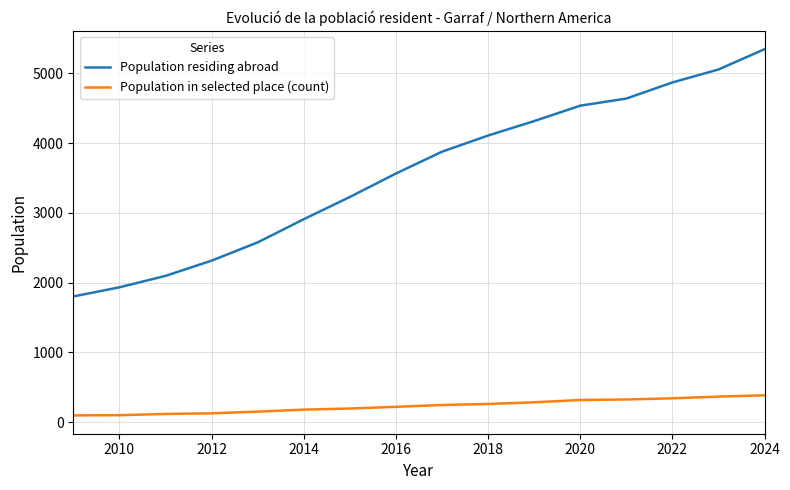

Count the number of categories in the chart.

16